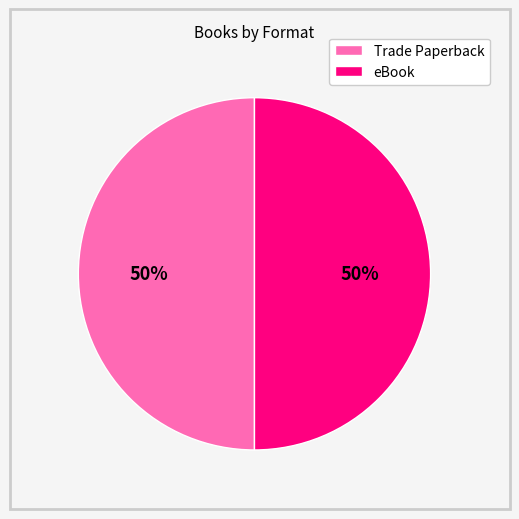

Is it true that Trade Paperback is 50% of the pie?

True